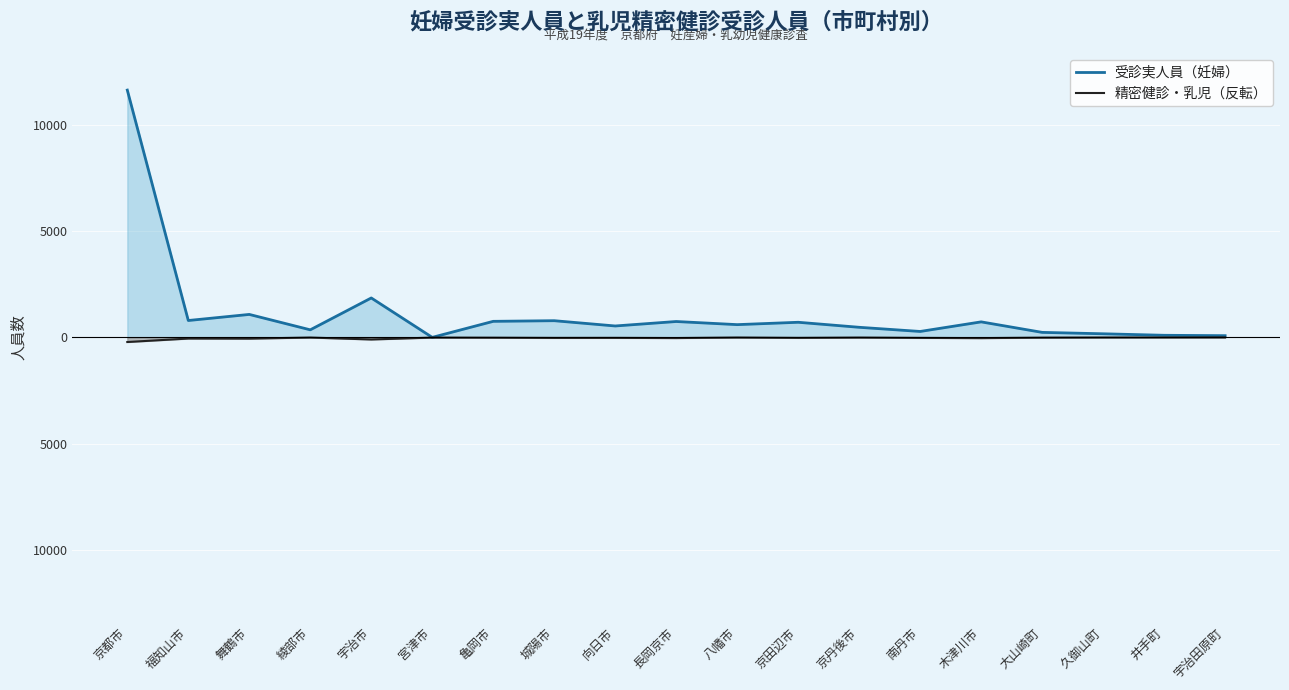

At 亀岡市, list the series in order from smallest to largest.

精密健診・乳児（反転）, 受診実人員（妊婦）